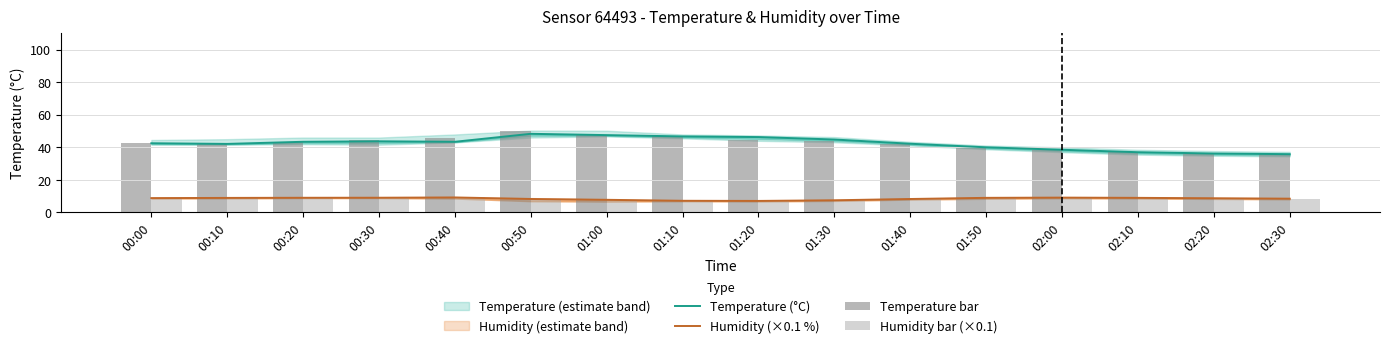

Where is Humidity bar (×0.1) nearest to the value 8?

01:00